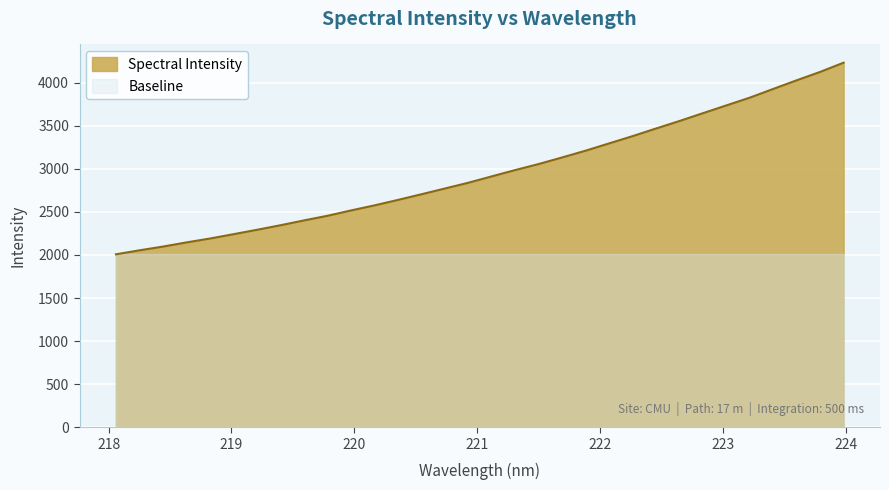

What is the difference between the maximum and minimum values?

2224.1